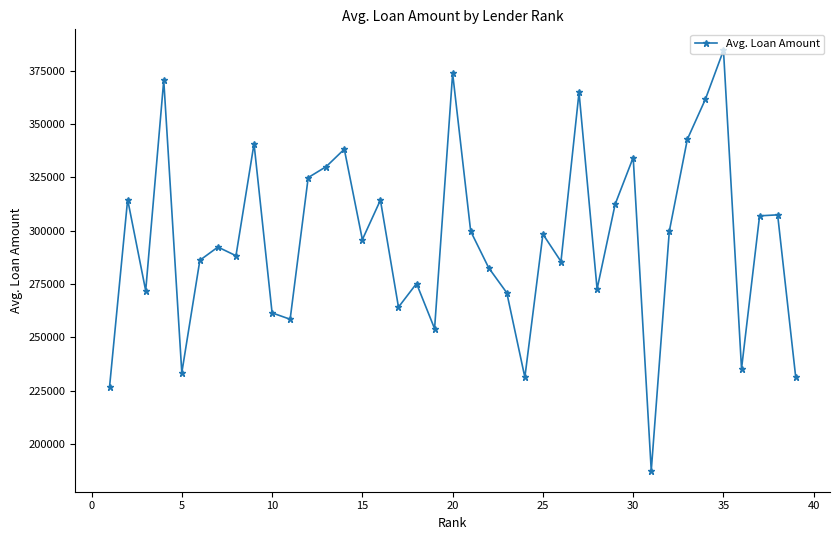

What is the value of the 31st point from the left?

187479